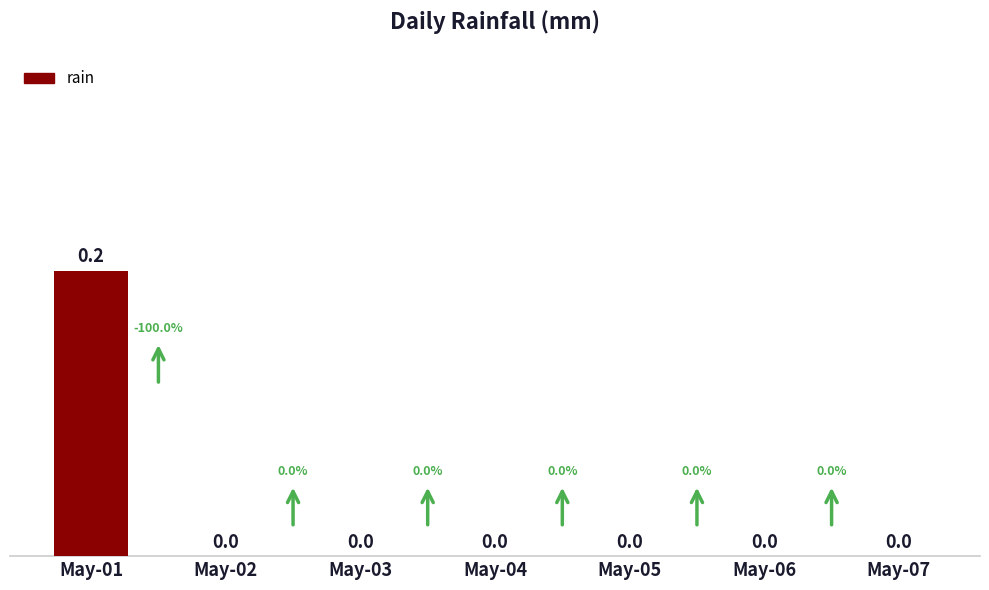

Is it true that the value at May-05 is 0.0?

True